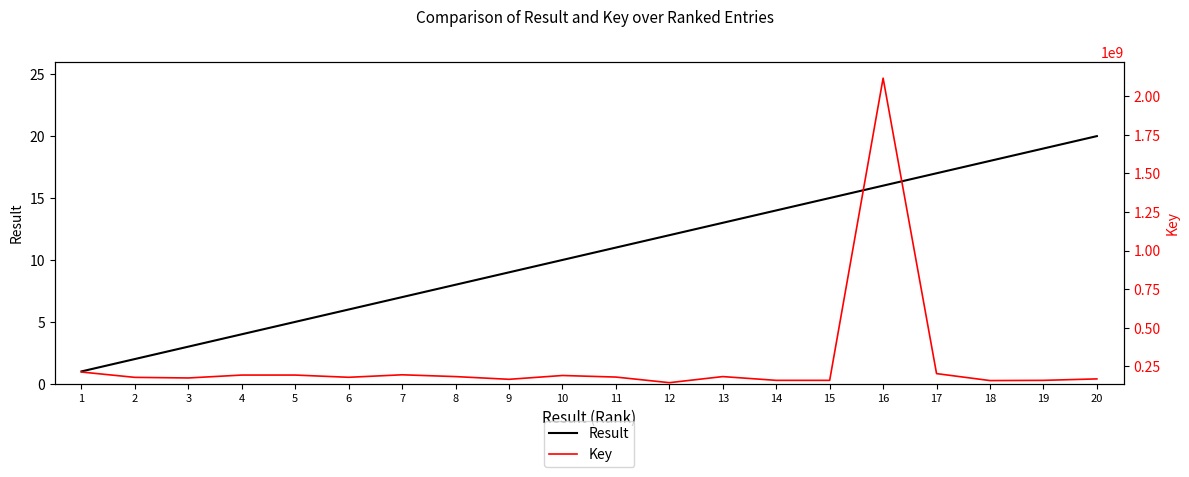

How many values in the Result series are below 11?

10